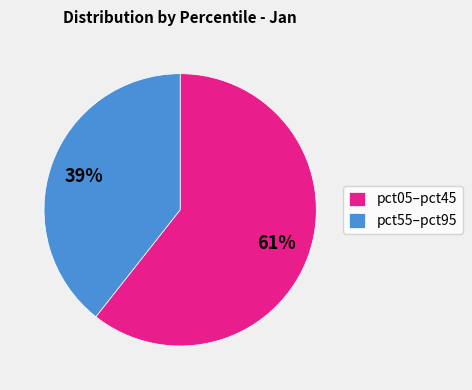

To the nearest percent, what is the combined percentage of pct05–pct45 and pct55–pct95?

100%